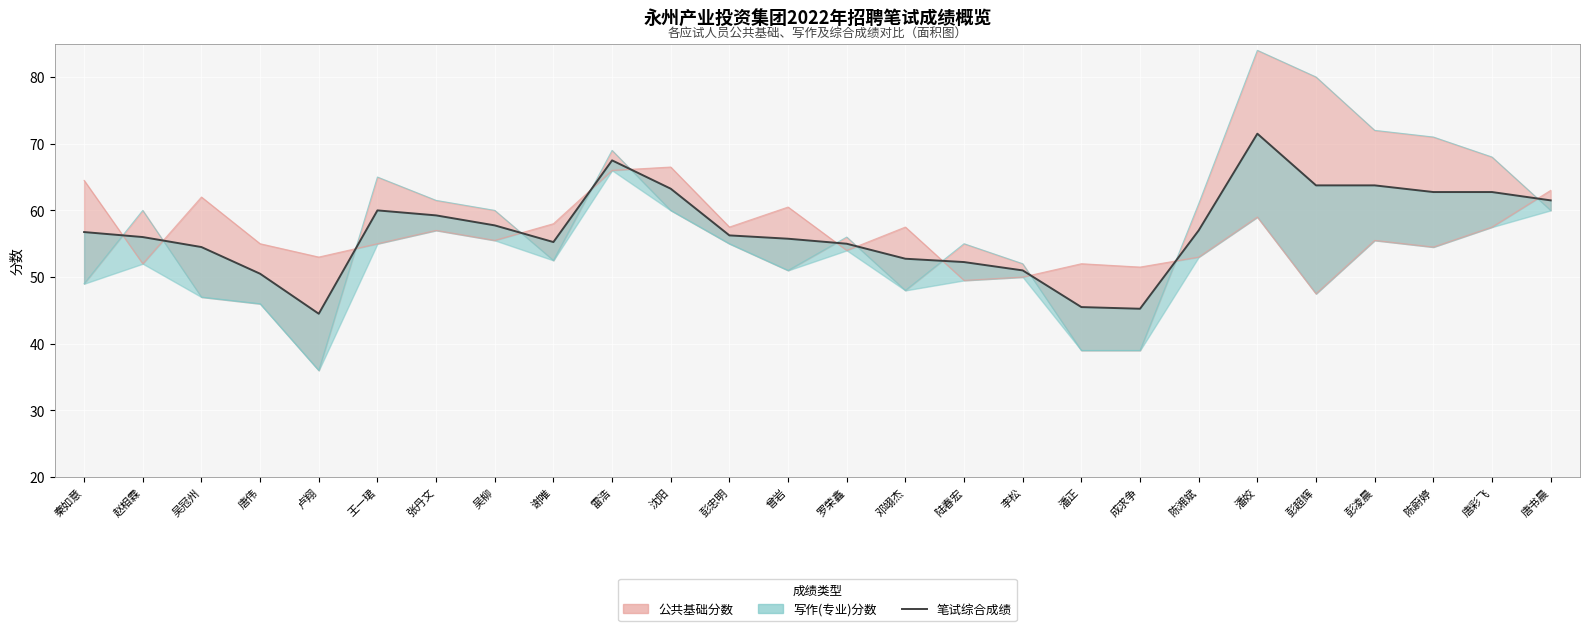

At which label does the data first exceed 56?

秦如意